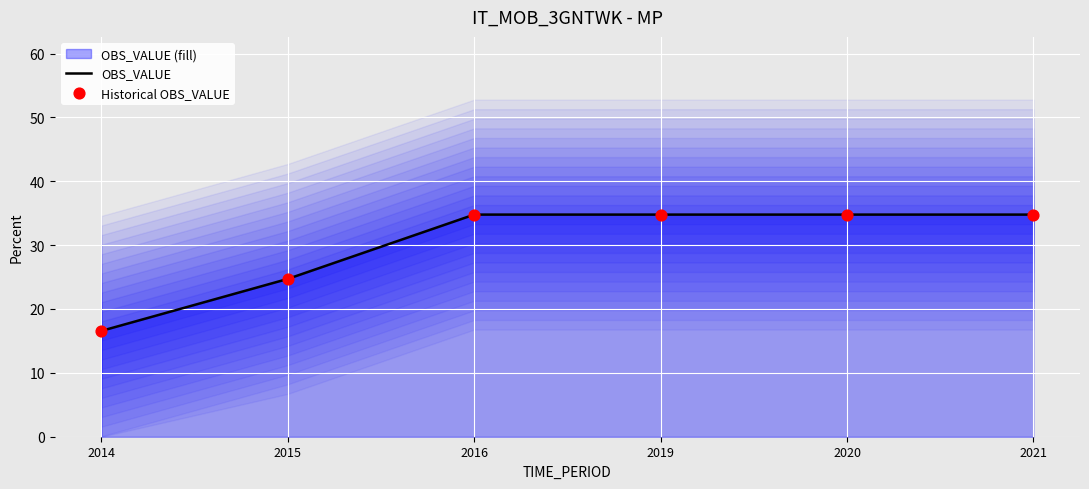

Which series reaches the minimum Y coordinate?

OBS_VALUE